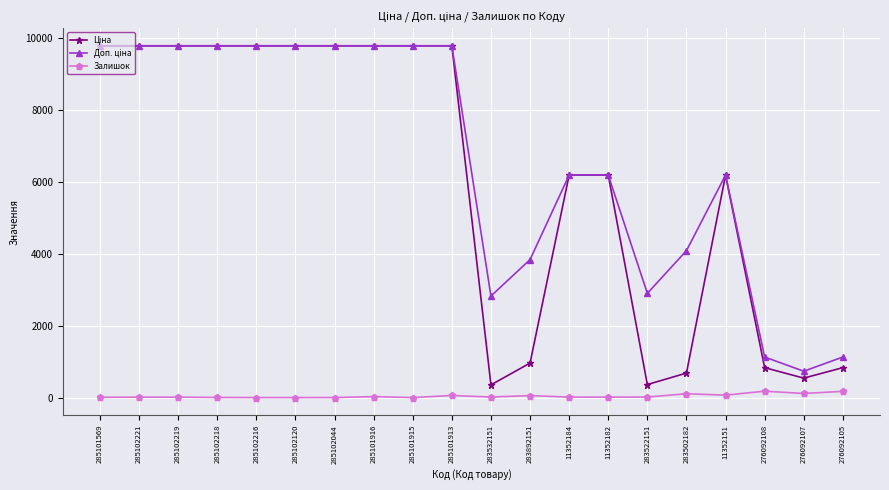

Is it true that Залишок equals 114.0 at 276092107?

True